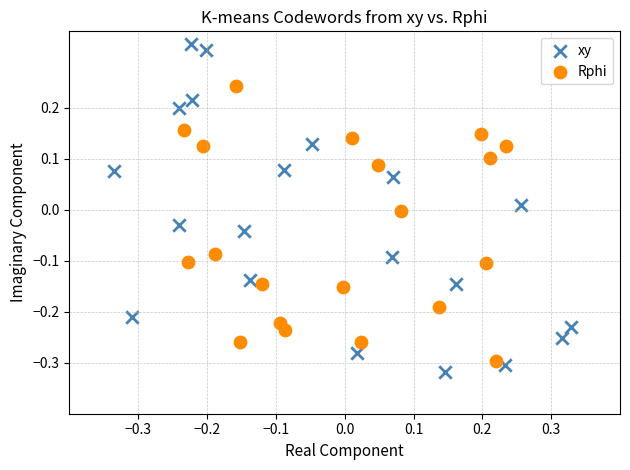

Which series has the widest spread of Y values?

xy